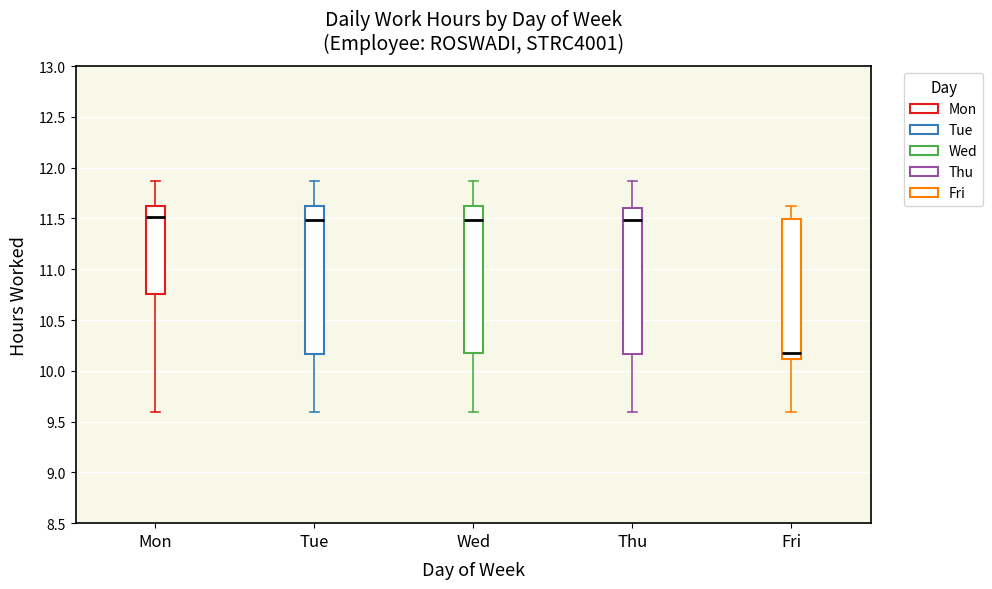

Reading left to right, transcribe this box plot: for each box, give where its median line is, the range the box spans, and where its two whiskers end, as read against the y-axis. The values are not printed on the chart, so give them approximately, as read against the axis.

Mon: median 11.50, box 10.75 to 11.65, whiskers 9.60 to 11.85
Tue: median 11.50, box 10.15 to 11.65, whiskers 9.60 to 11.85
Wed: median 11.50, box 10.20 to 11.65, whiskers 9.60 to 11.85
Thu: median 11.50, box 10.15 to 11.60, whiskers 9.60 to 11.85
Fri: median 10.20, box 10.10 to 11.50, whiskers 9.60 to 11.60